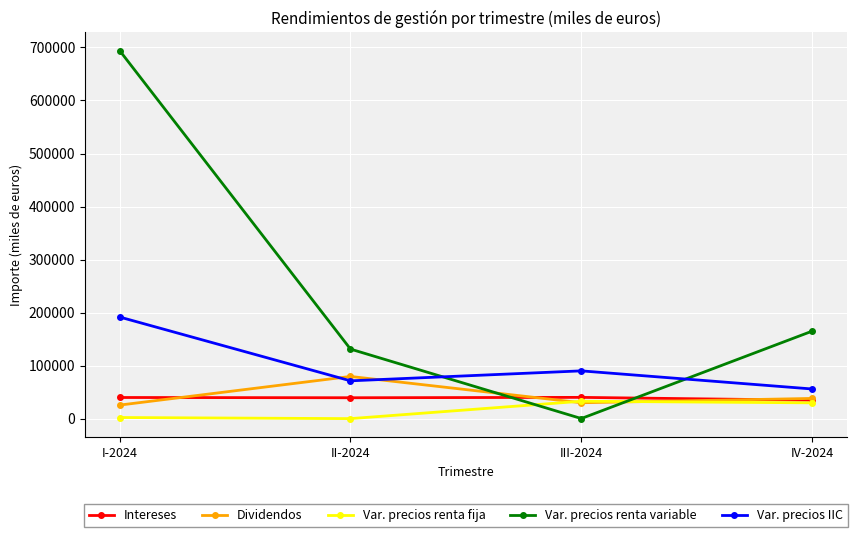

What is the highest value of the Var. precios IIC series?

191640